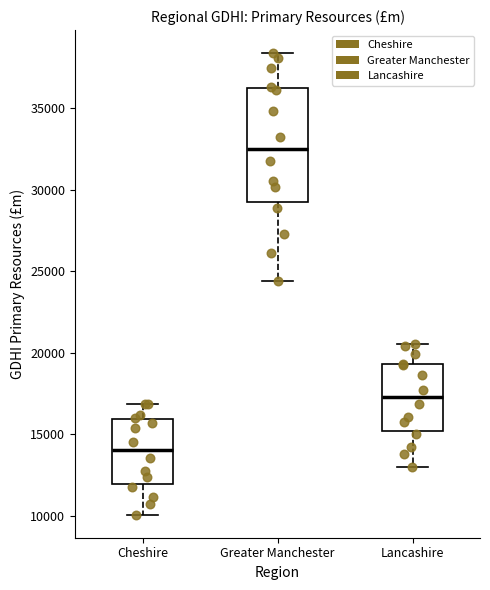

Reading left to right, read every box against the y-axis: the position of its median line, the range the box covers, and the ends of its whiskers. The values are not printed on the chart, so give them approximately, as read against the axis.

Cheshire: median 14000, box 12000 to 16000, whiskers 10000 to 17000
Greater Manchester: median 32500, box 29000 to 36500, whiskers 24500 to 38500
Lancashire: median 17500, box 15000 to 19500, whiskers 13000 to 20500